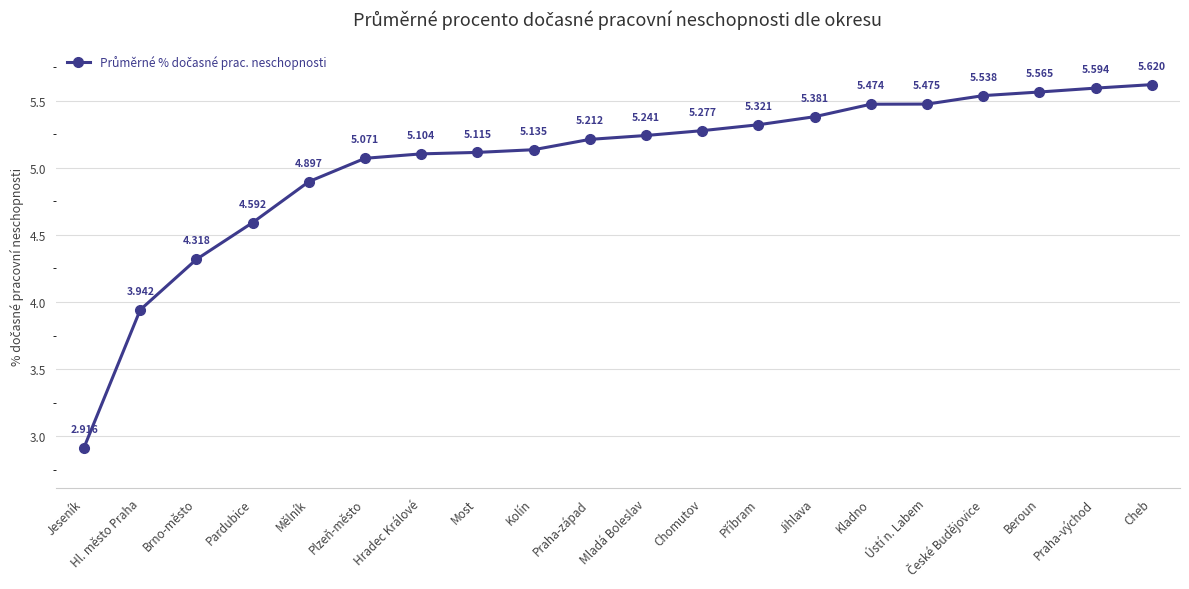

Which category has the highest value across all series?

Cheb